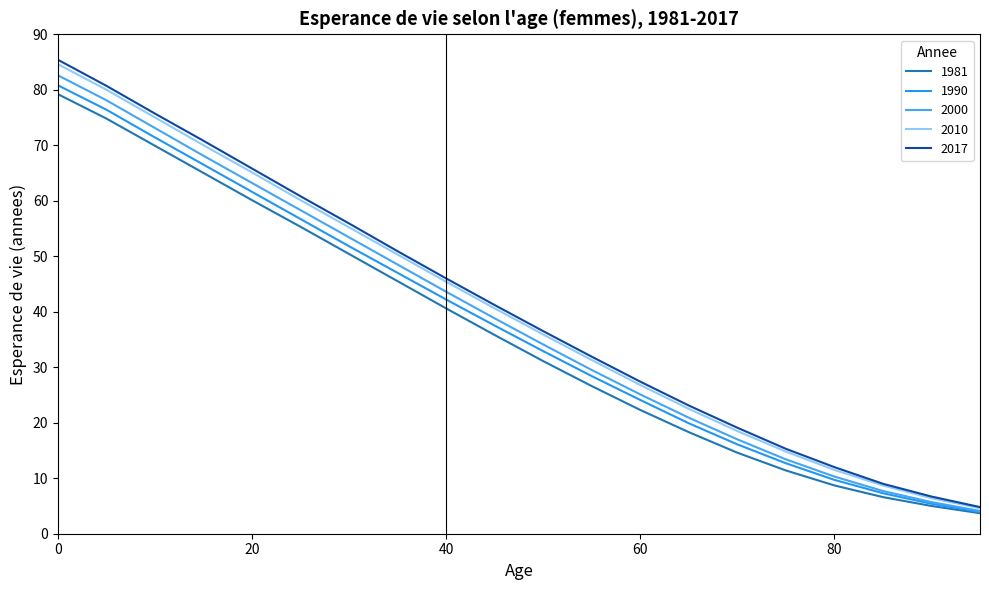

Rank the series by their maximum value, from highest to lowest.

2017, 2010, 2000, 1990, 1981